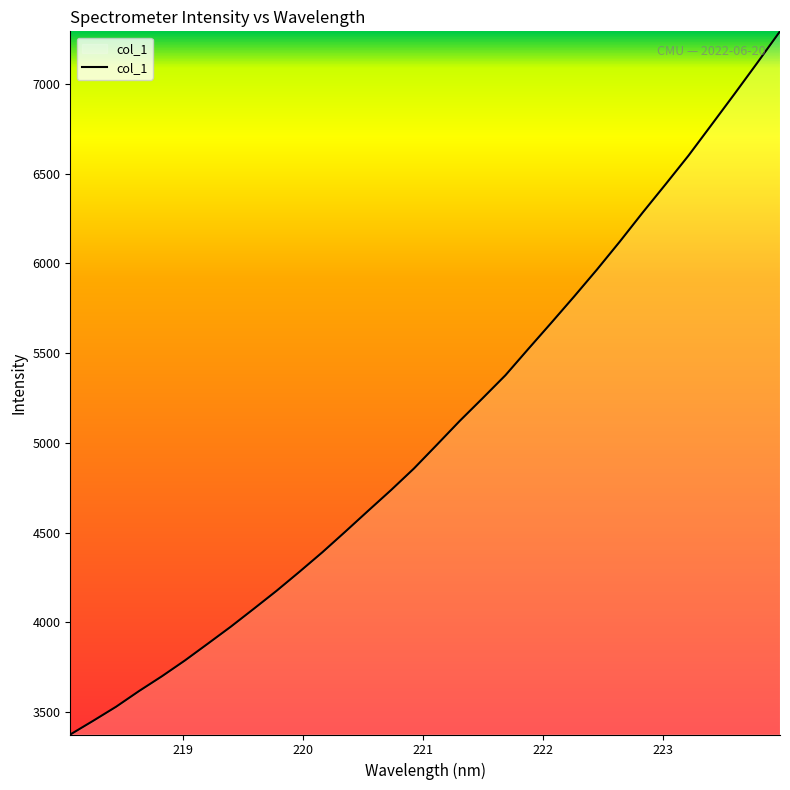

What is the minimum value shown in the chart?

3375.2